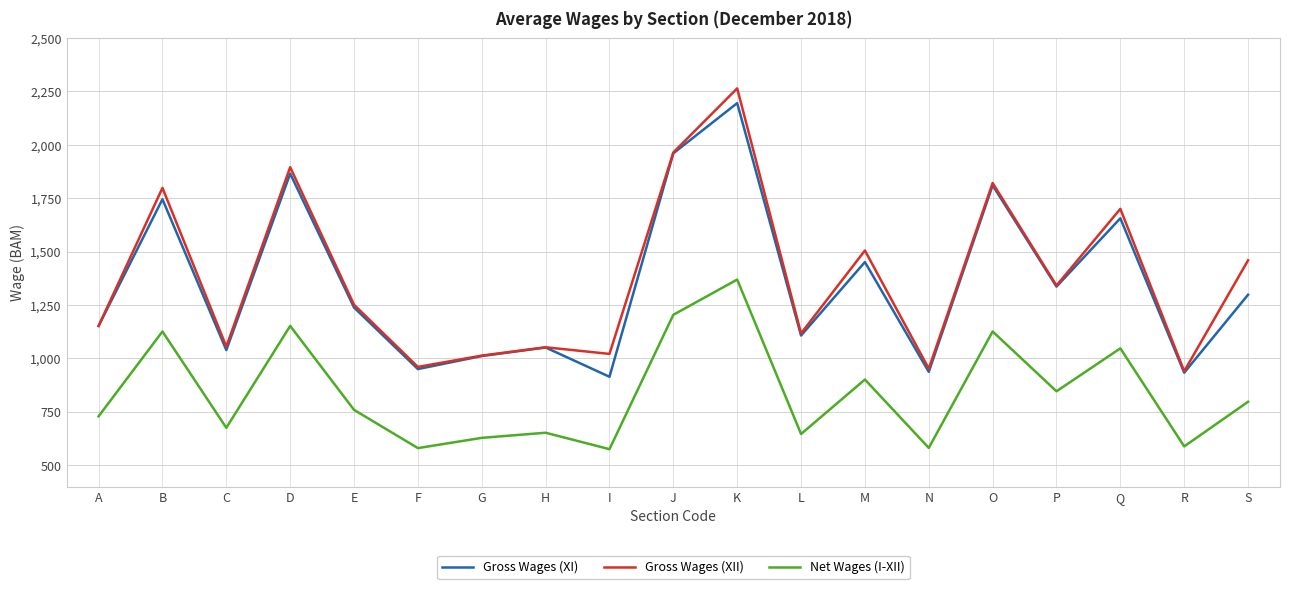

Between E and M, which series saw the biggest shift?

Gross Wages (XII)